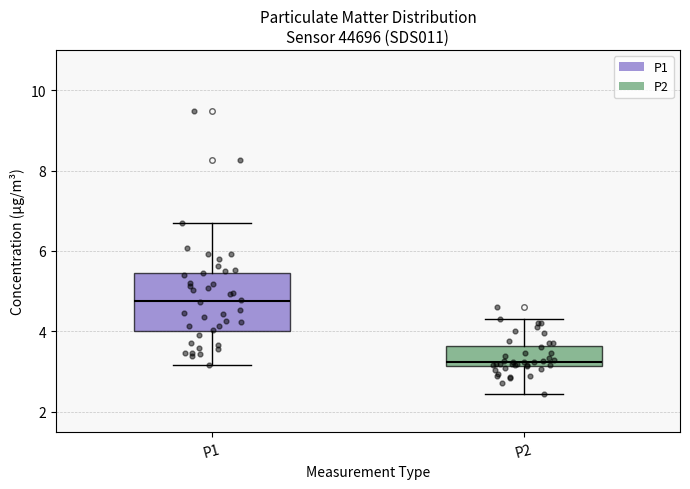

Reading left to right, transcribe this box plot: for each box, give where its median line is, the range the box spans, and where its two whiskers end, as read against the y-axis. The values are not printed on the chart, so give them approximately, as read against the axis.

P1: median 4.8, box 4.0 to 5.4, whiskers 3.2 to 6.8
P2: median 3.2 (just above the box's lower edge), box 3.2 to 3.6, whiskers 2.4 to 4.4